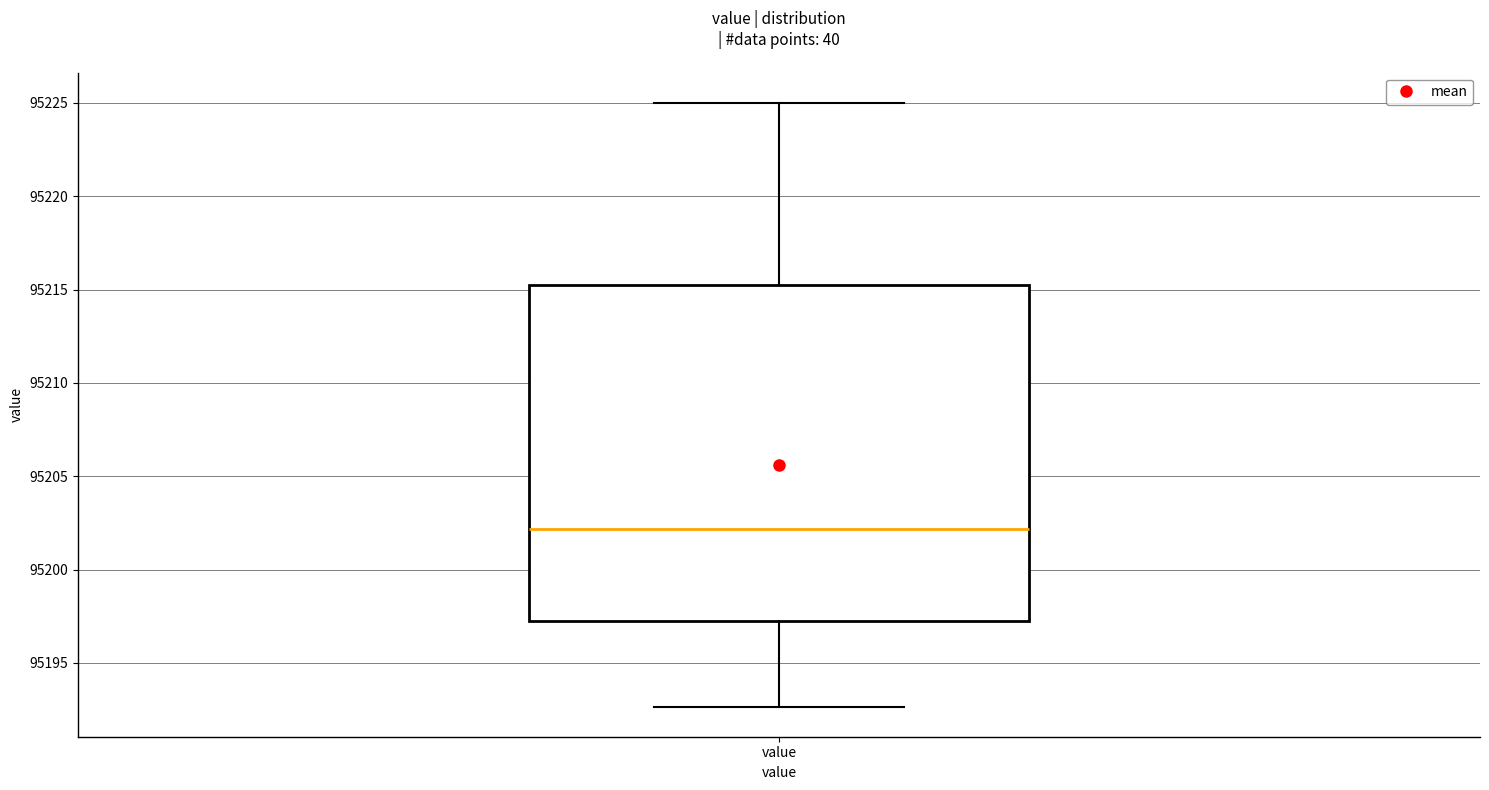

Where does the lower whisker of the box for value end on the y-axis? The values are not printed on the chart, so give them approximately, as read against the axis.

95192.5